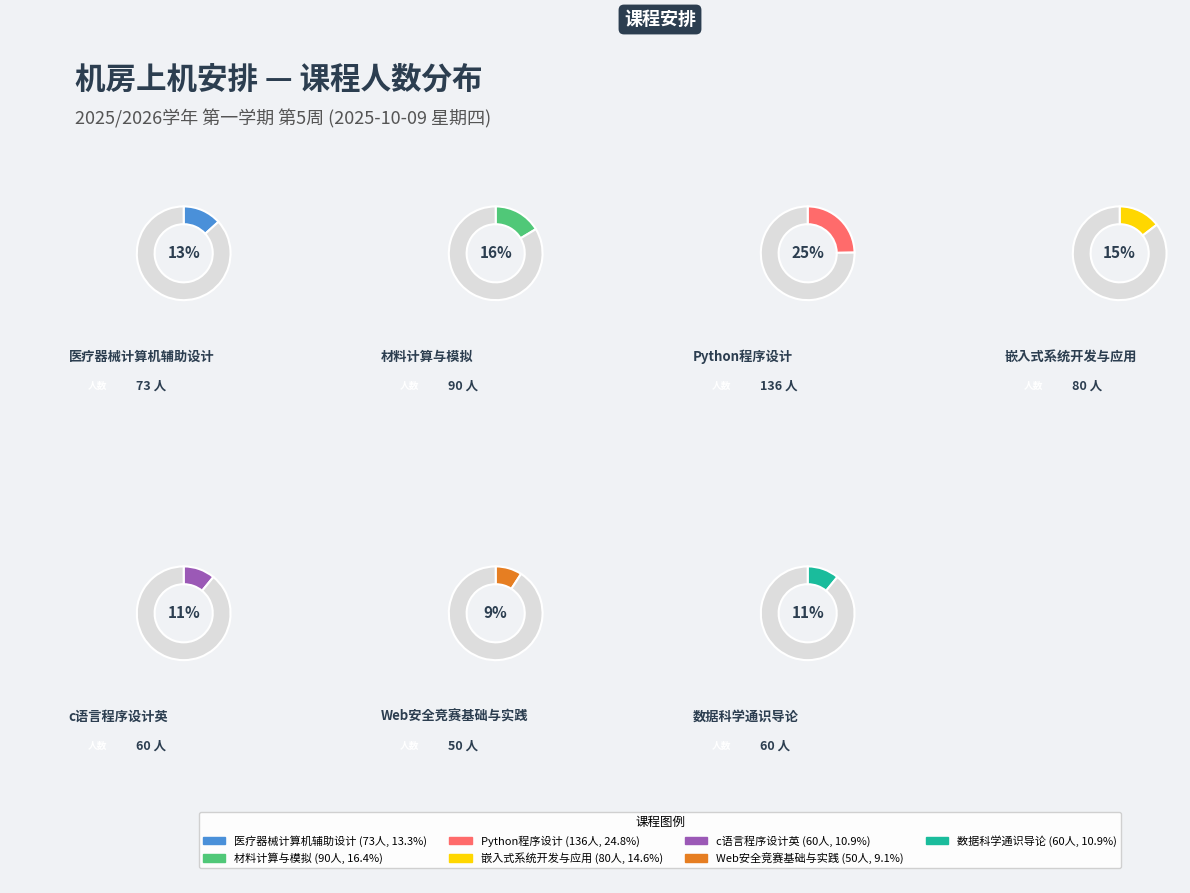

Approximately how many times larger is the value at 医疗器械计算机辅助设计 compared to c语言程序设计英?

1.2